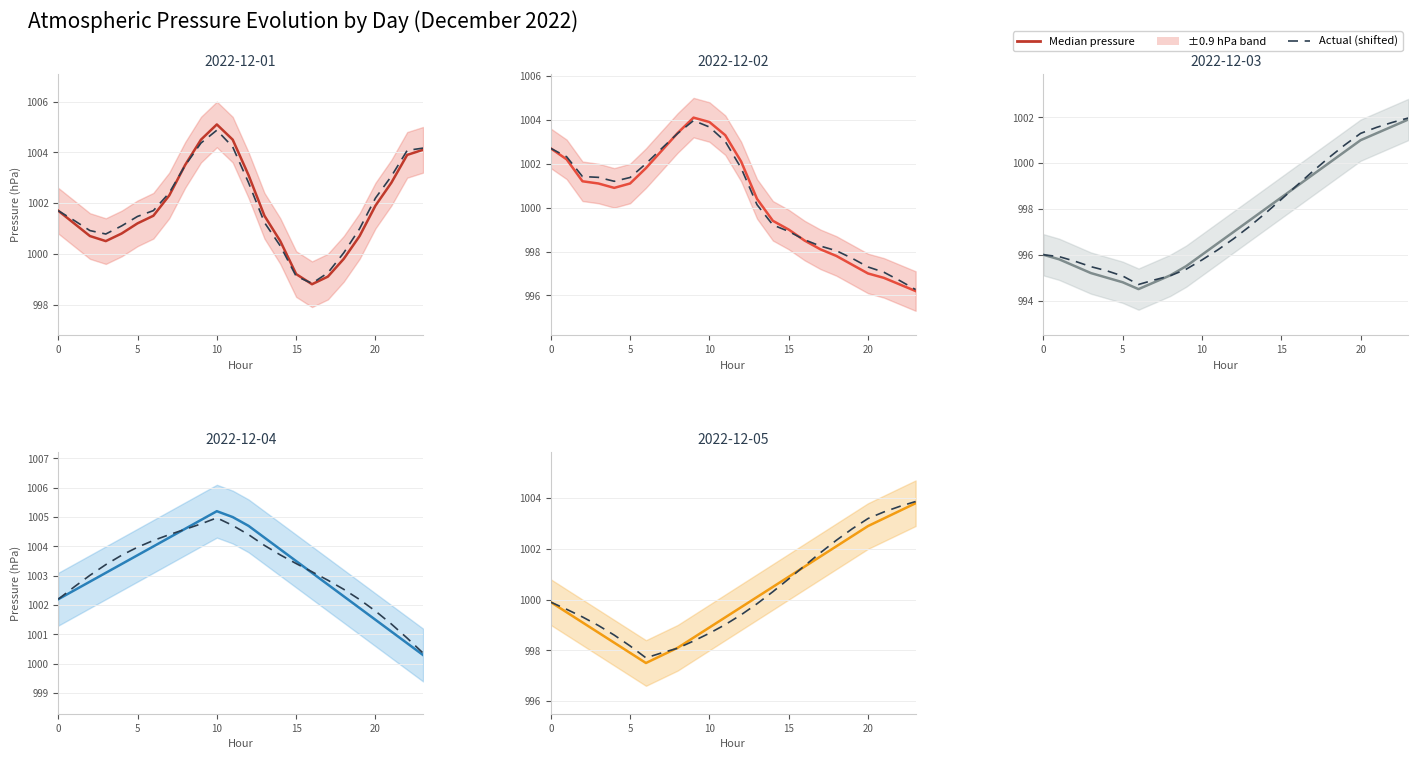

How many lines are shown in the chart?

2